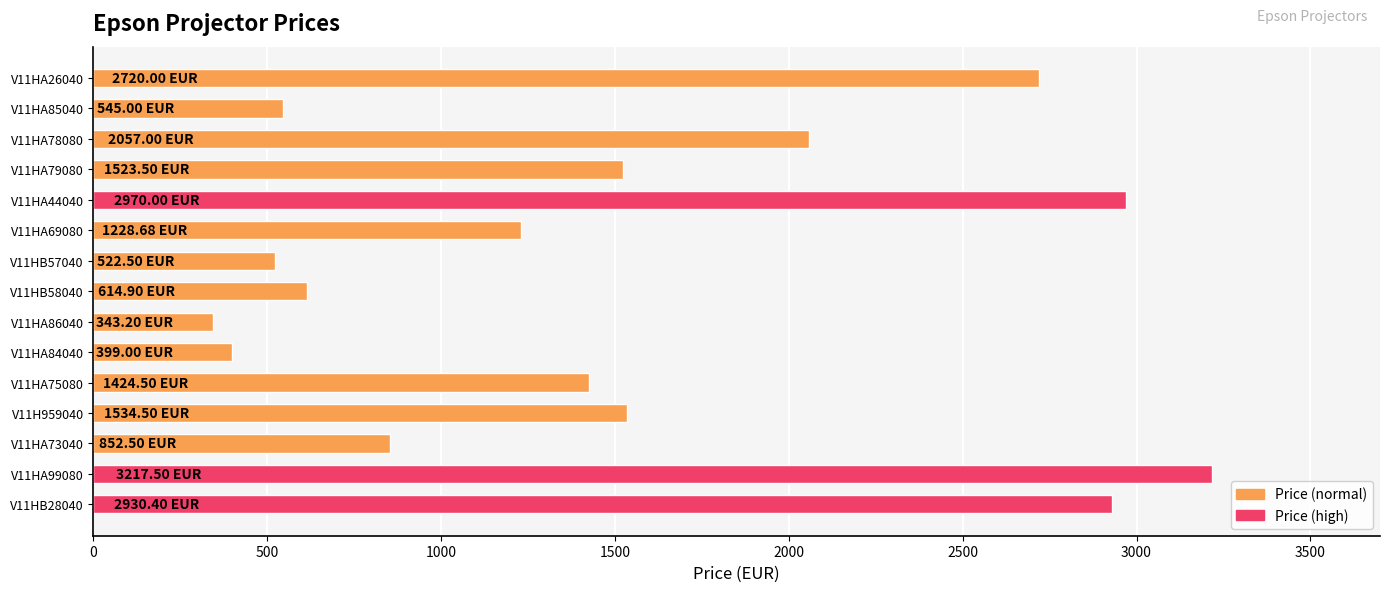

What is the average value?

1525.5